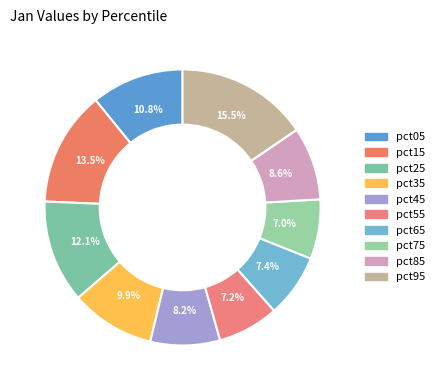

True or false: pct15 accounts for 13% of the total.

True